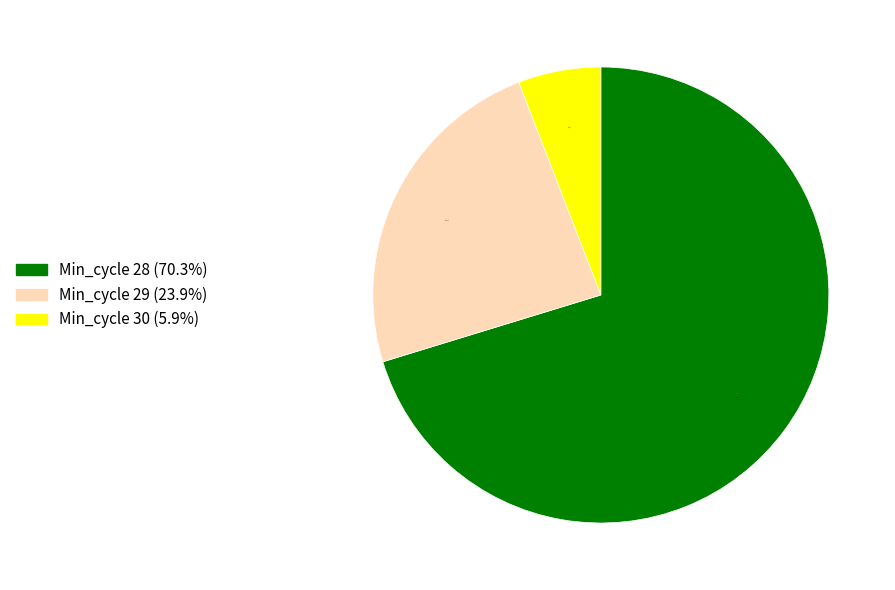

What is the total percentage of Min_cycle 28 (70.3%) and Min_cycle 29 (23.9%)?

94.1%